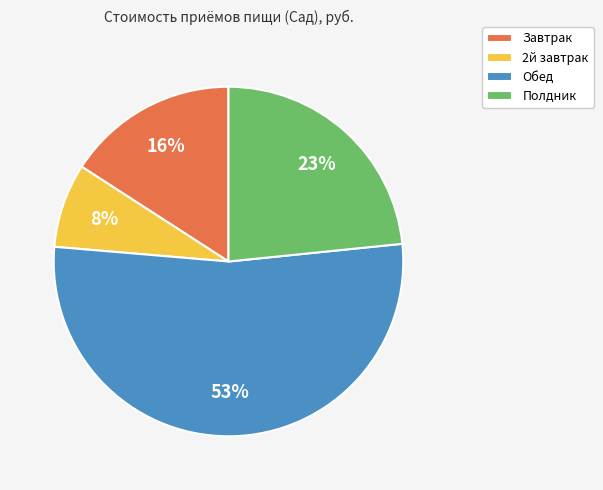

Do Обед and Завтрак together represent more than half of the pie?

Yes